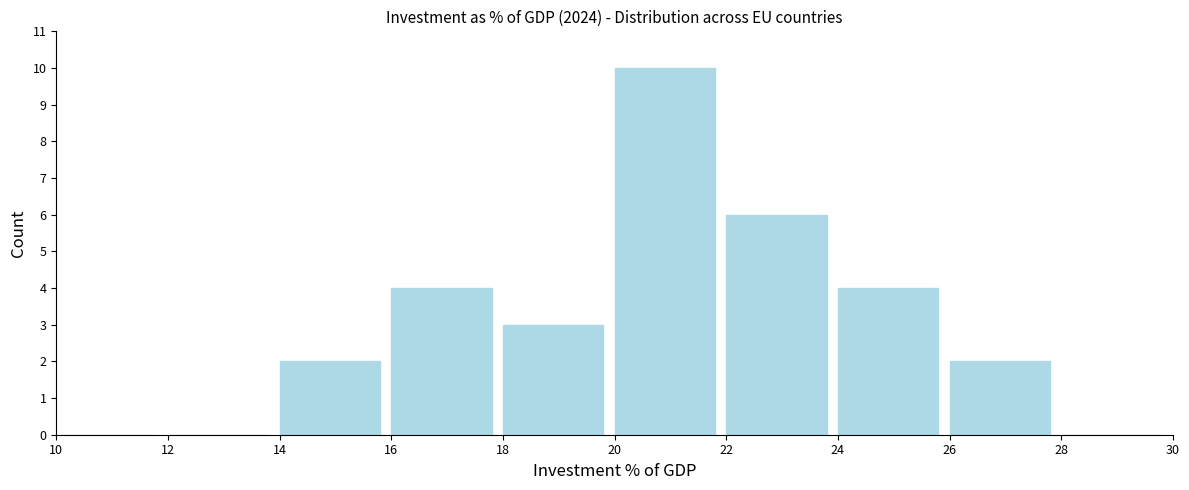

Reading left to right, transcribe this chart: for each bar, give the range it covers on the x-axis and its height. The values are not printed on the chart, so give them approximately, as read against the axis.

10 to 12: 0
12 to 14: 0
14 to 16: 2
16 to 18: 4
18 to 20: 3
20 to 22: 10
22 to 24: 6
24 to 26: 4
26 to 28: 2
28 to 30: 0